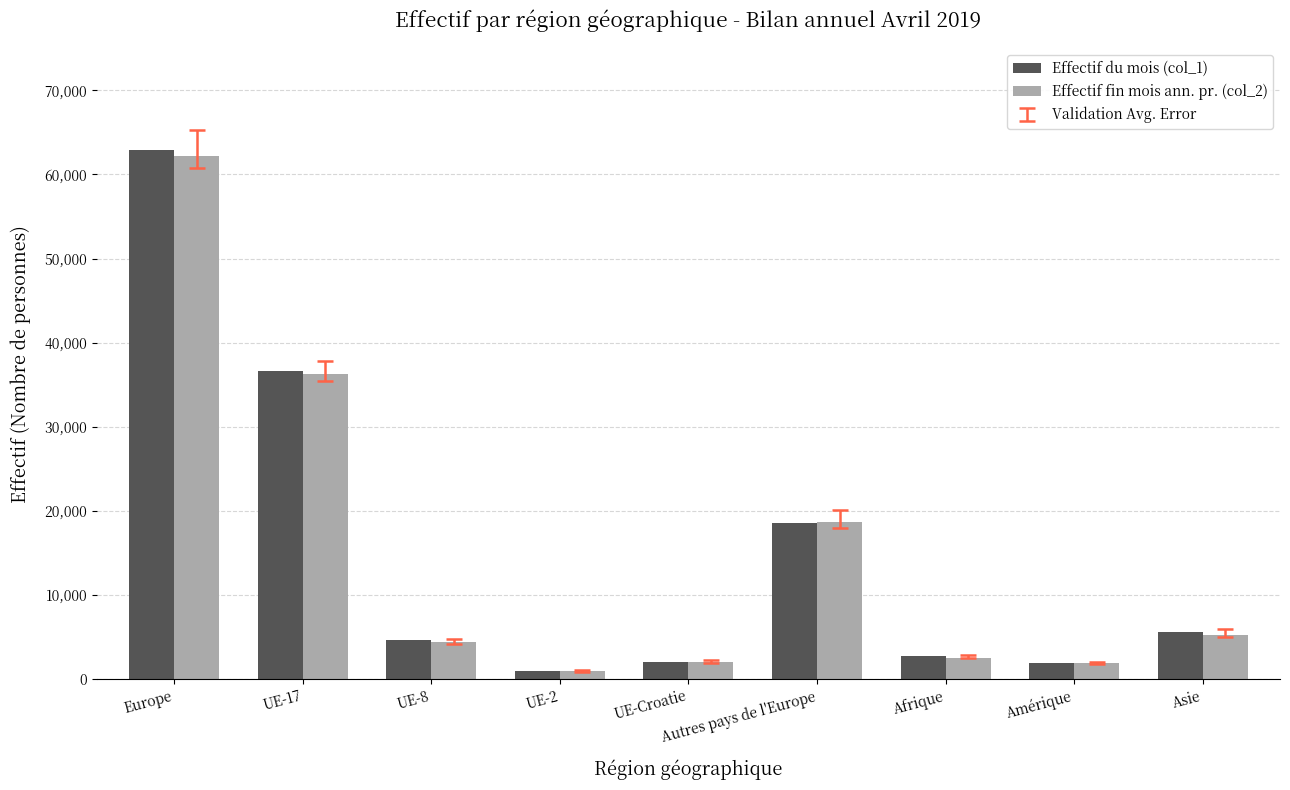

Which category has the lowest value in the Effectif fin mois ann. pr. (col_2) series?

UE-2